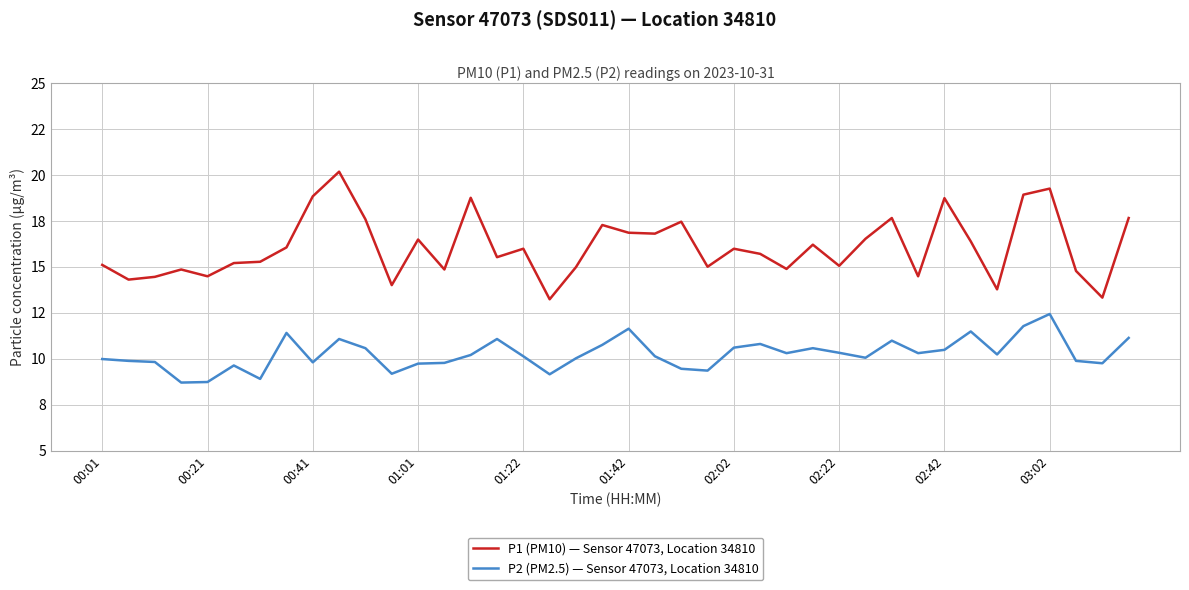

Is this an area chart (filled region under the line)?

No